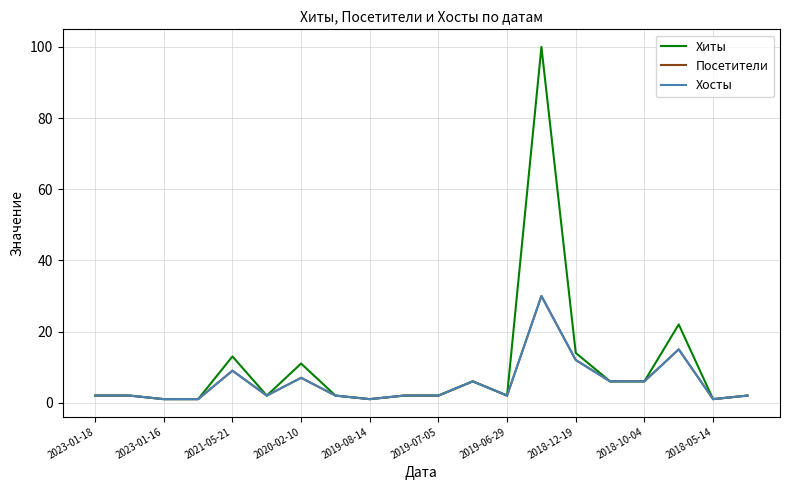

Is this an area chart (filled region under the line)?

No